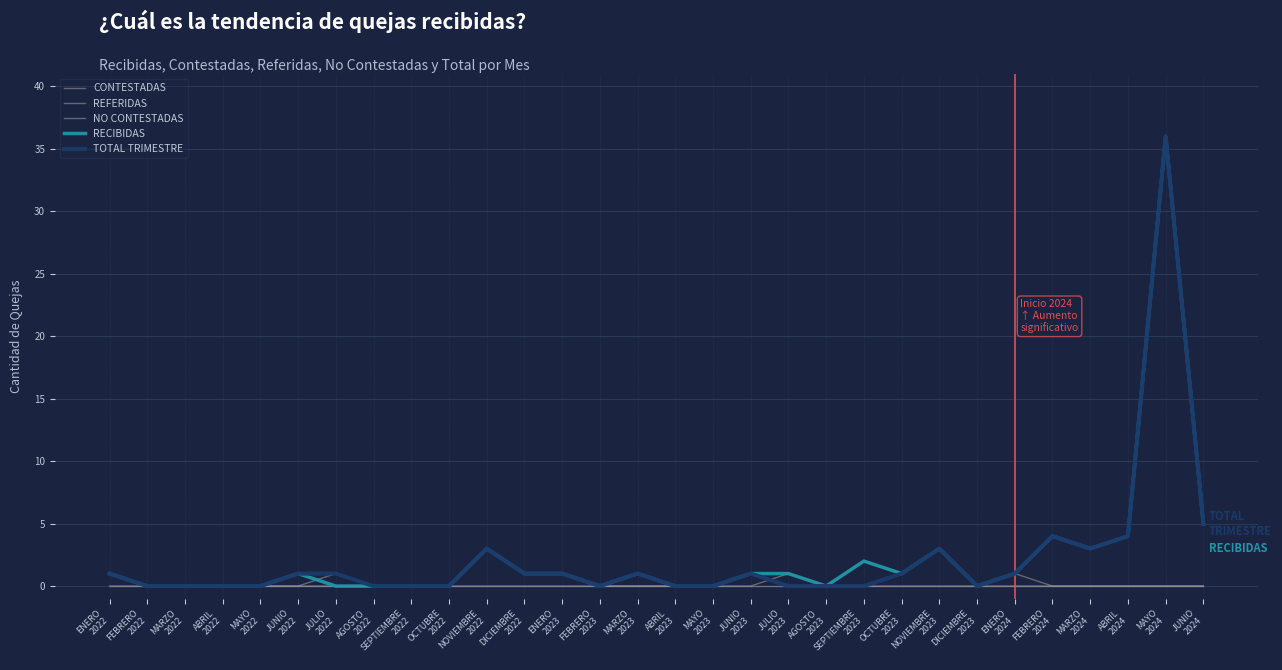

Does the chart have visible grid lines?

Yes